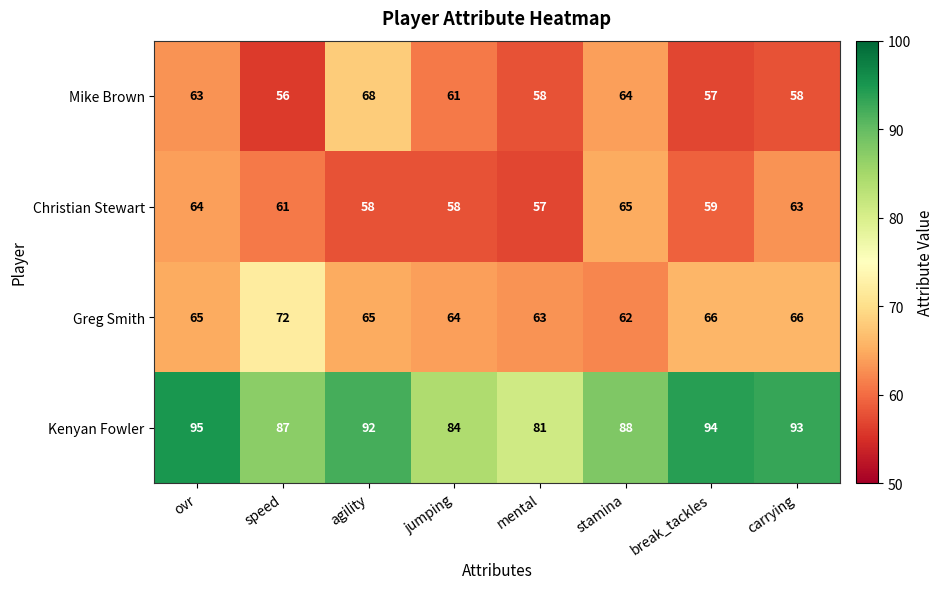

The value of Greg Smith at jumping is 64. True or false?

True